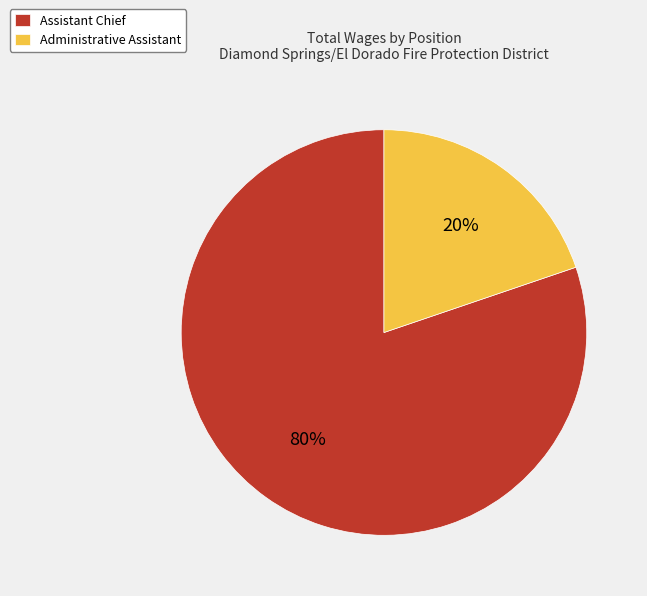

To the nearest percent, what portion does Assistant Chief represent?

80%